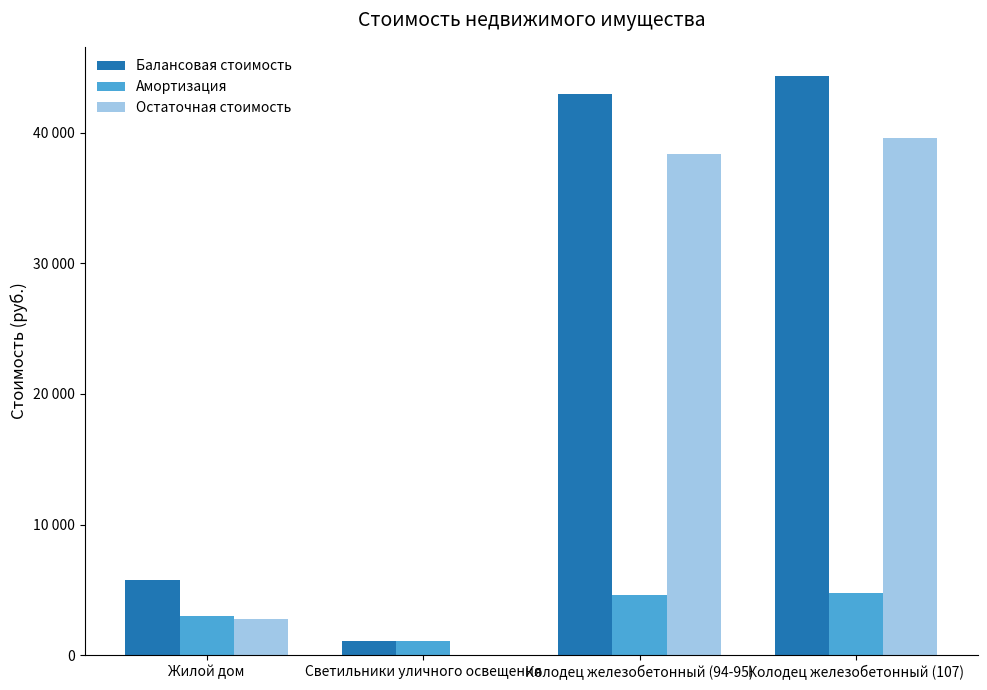

At which category does the chart reach its peak across all series?

Колодец железобетонный (107)